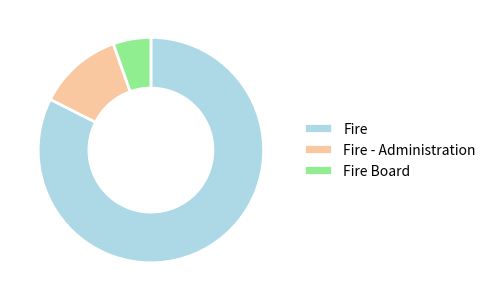

Does any single category account for the majority?

Yes